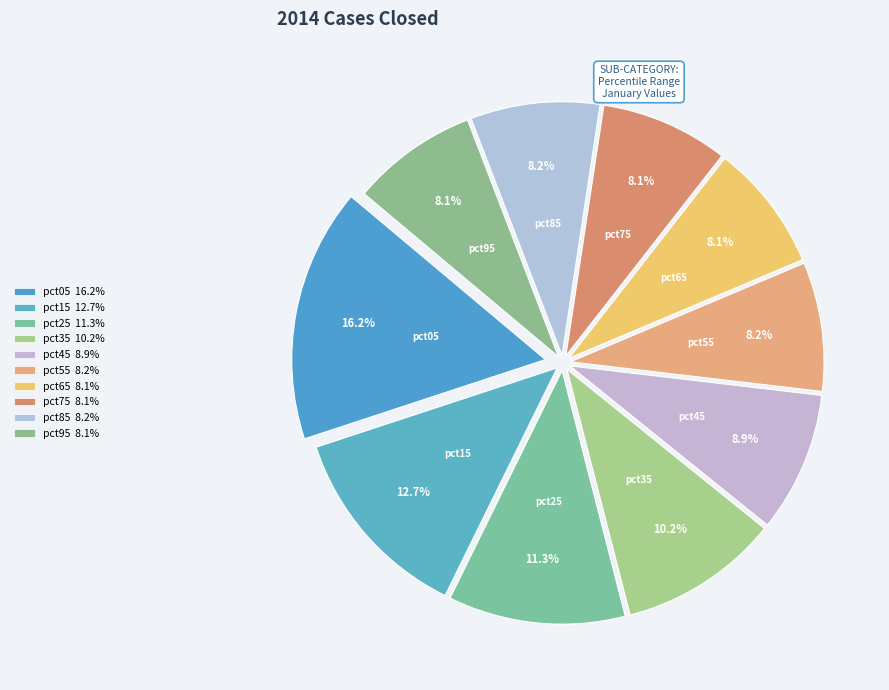

How many segments does this pie chart have?

10